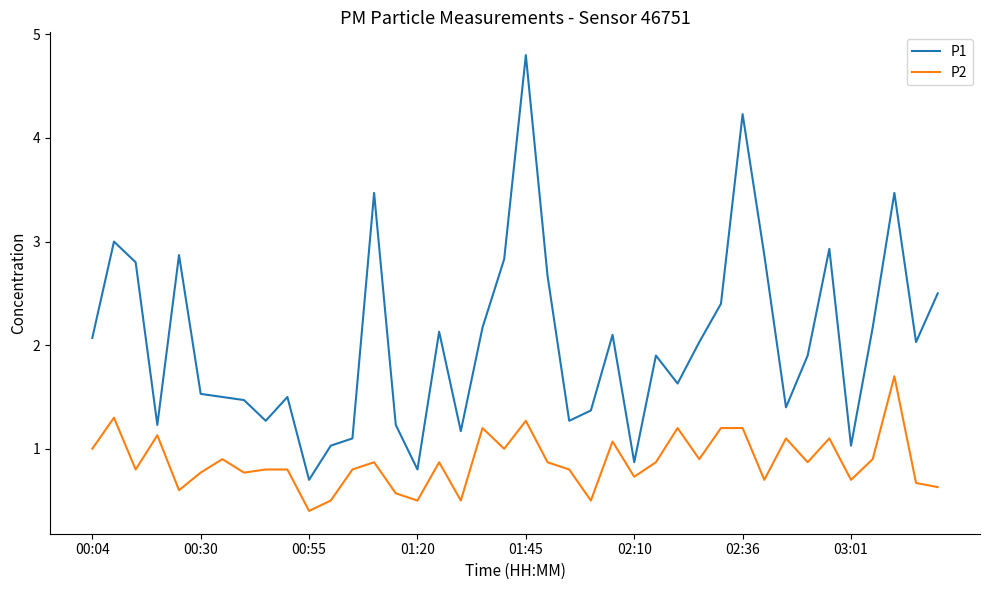

Which series has the widest spread of values?

P1